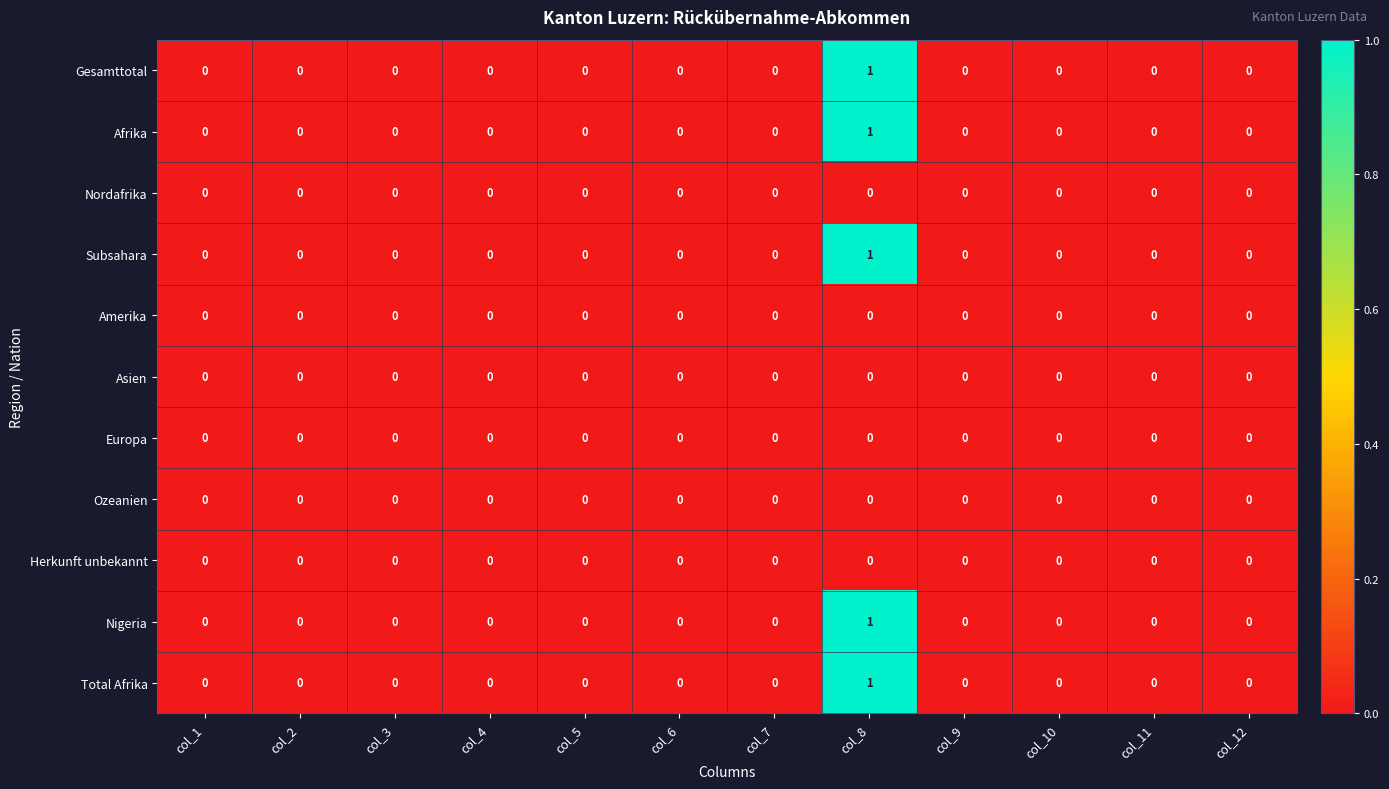

What is the total value across all series at col_8?

5